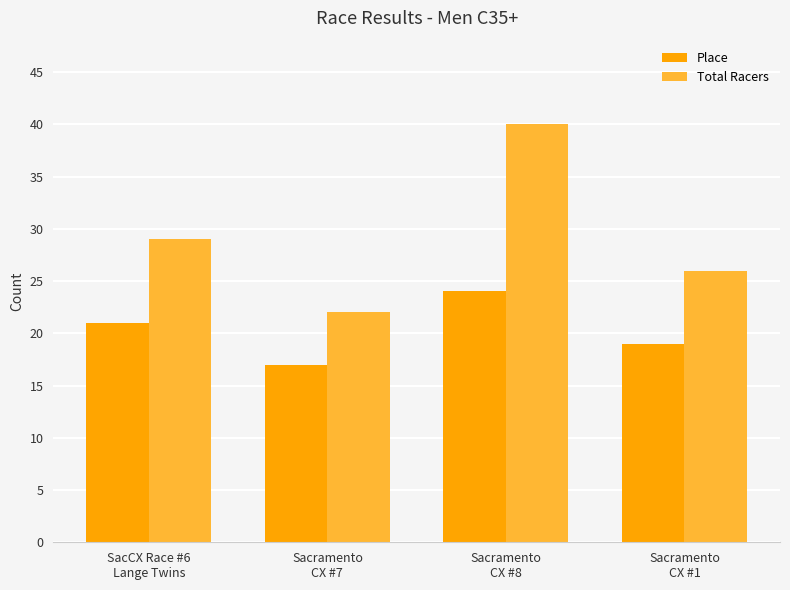

What is the label of the 2nd bar from the left?

Sacramento
CX #7